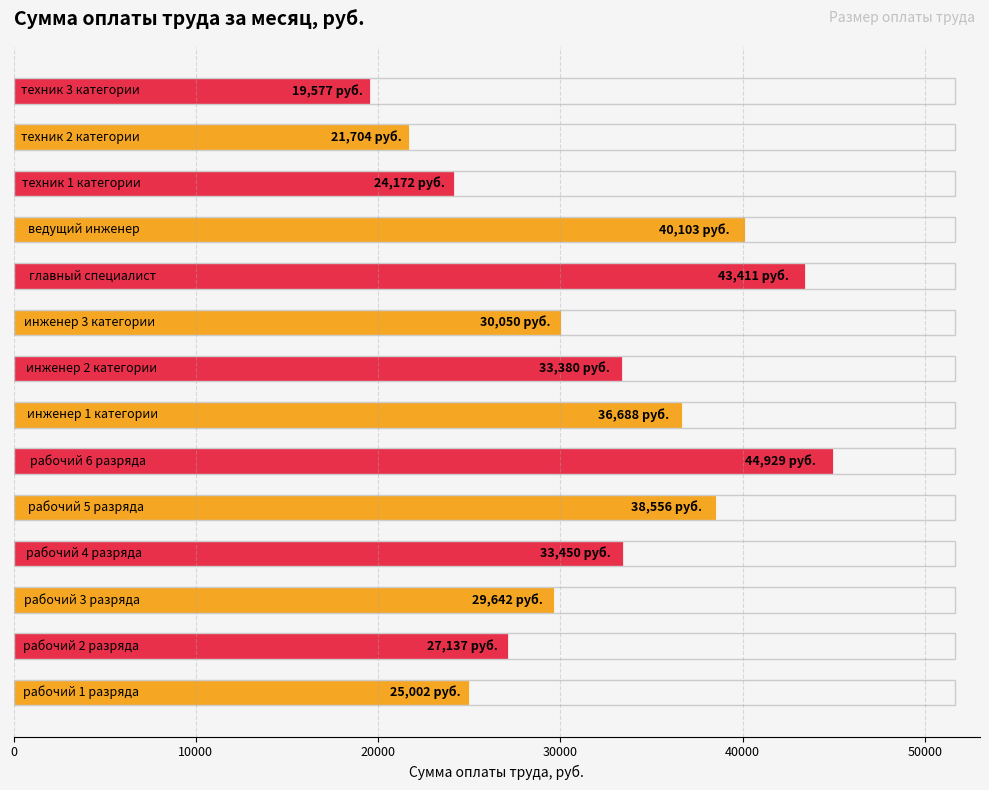

What is the sum of all values?

447800.8